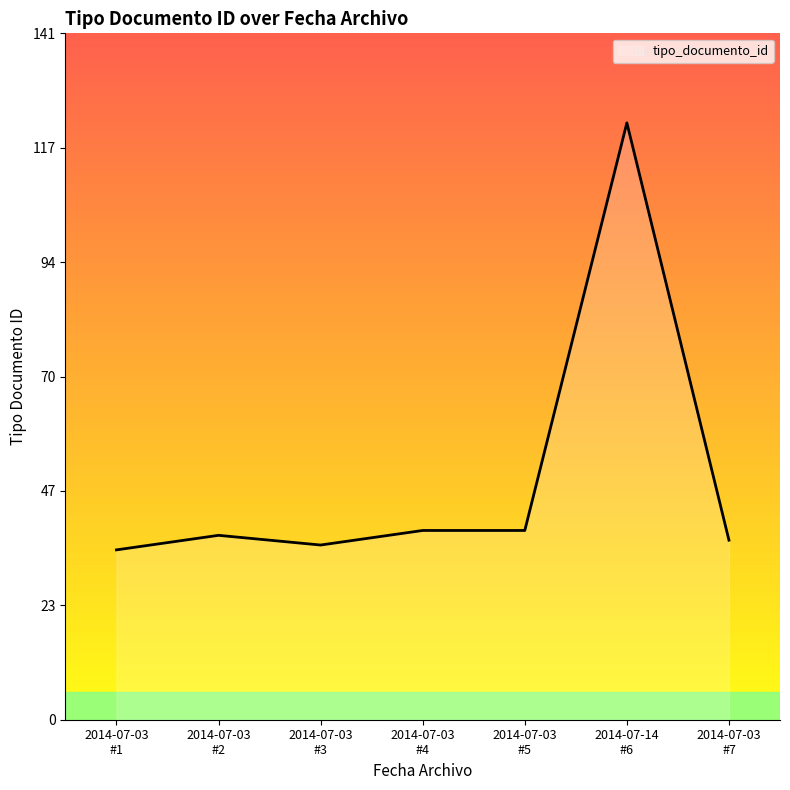

What is the greatest value displayed?

123